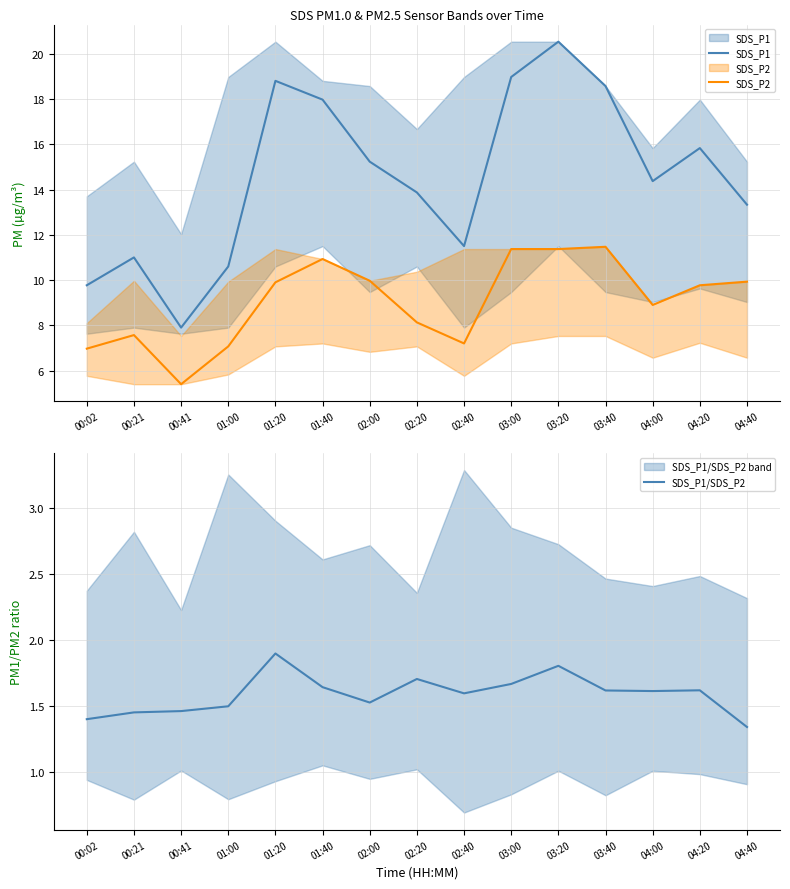

At which label does SDS_P2 reach its peak?

03:40